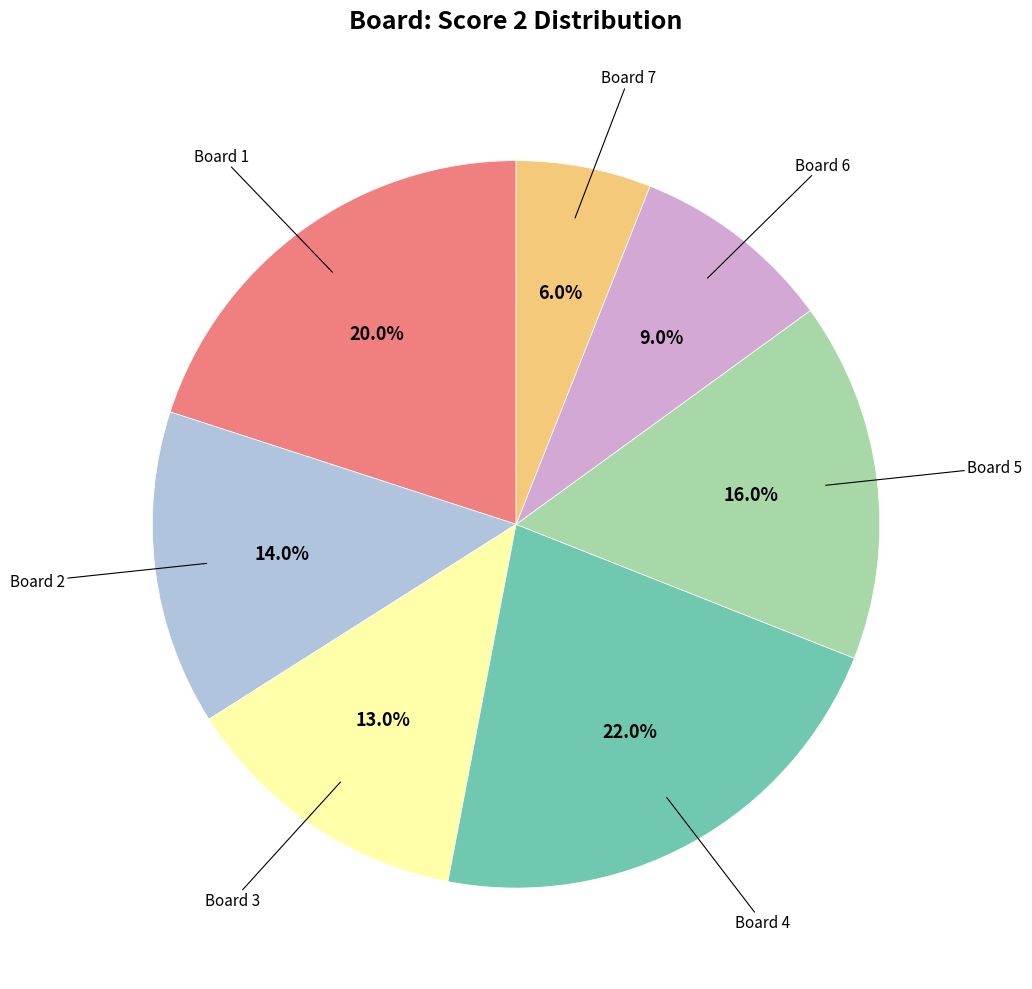

Is there a majority slice in this chart?

No